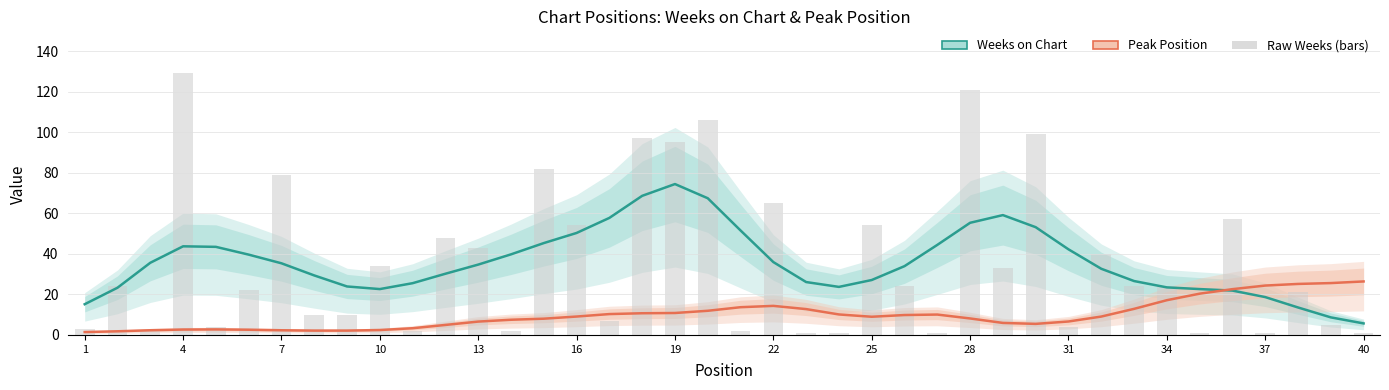

Does the chart contain stacked bars?

No